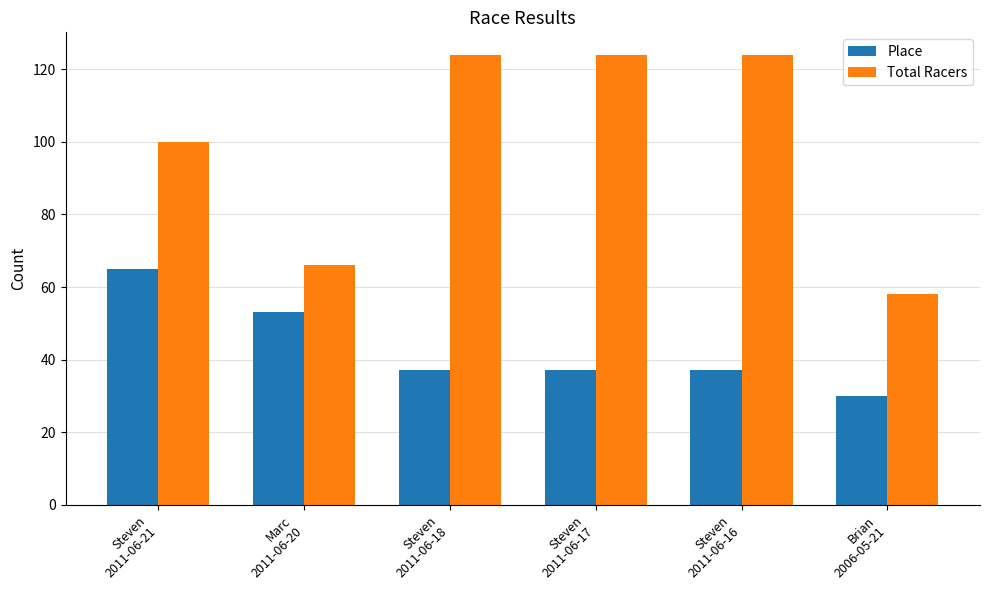

Reading right to left, list all the values displayed in this chart.

Place: 30	37	37	37	53	65
Total Racers: 58	124	124	124	66	100